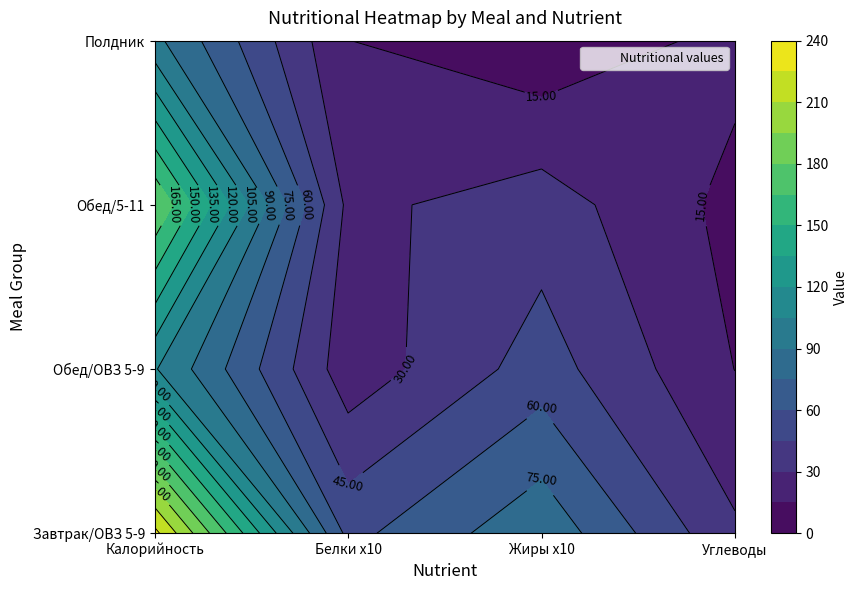

What is the spread (max minus min) of values at 0?

123.2